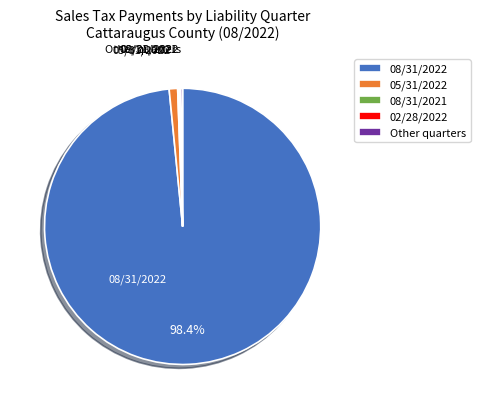

Is the sum of 08/31/2022 and 05/31/2022 greater than half?

Yes